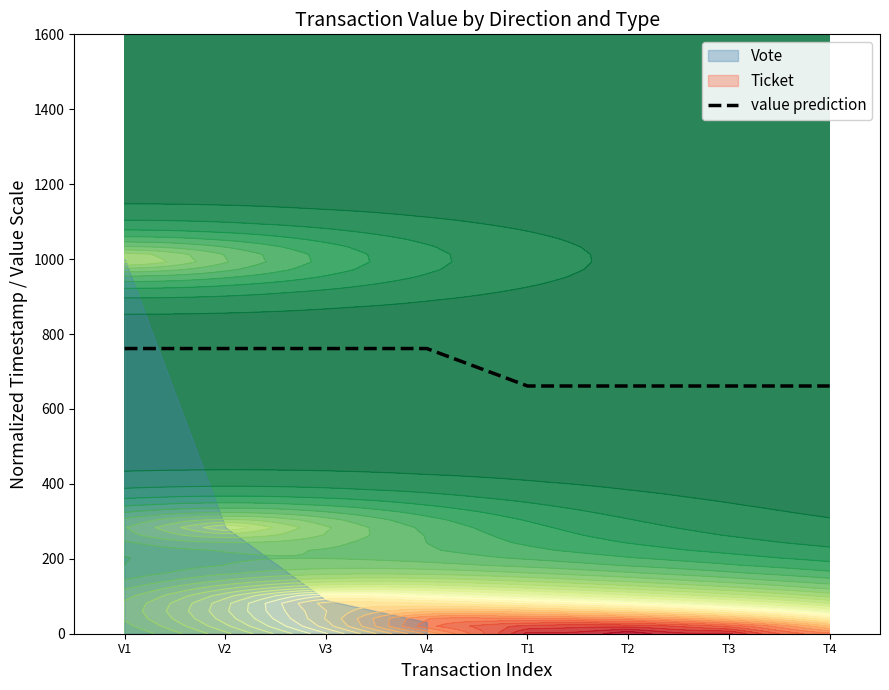

Reading left to right, extract all data points from this chart.

761.3	761.3	761.3	761.3	661.3	661.3	661.3	661.3